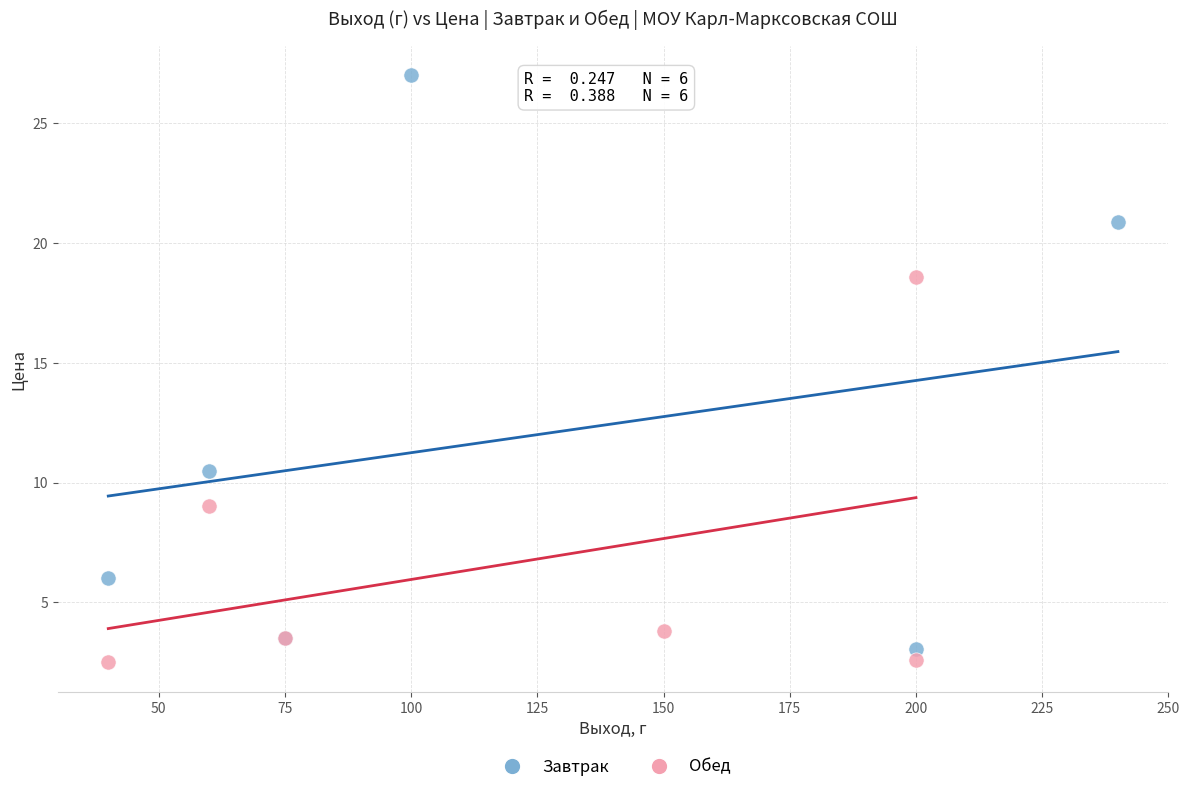

Which series reaches the maximum Y coordinate?

Завтрак